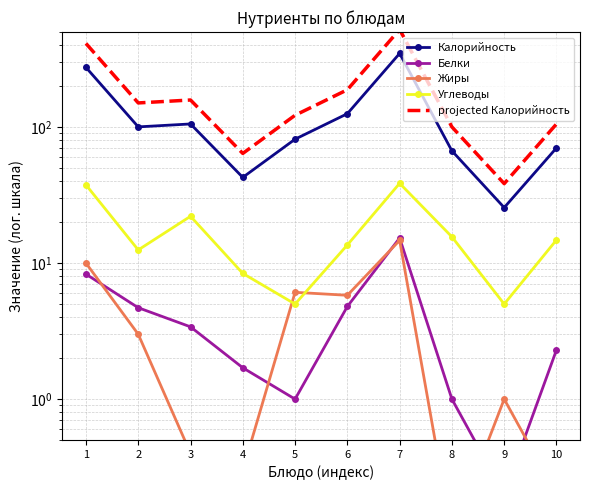

What is the value of the Жиры point at the 9th from the left?

1.0